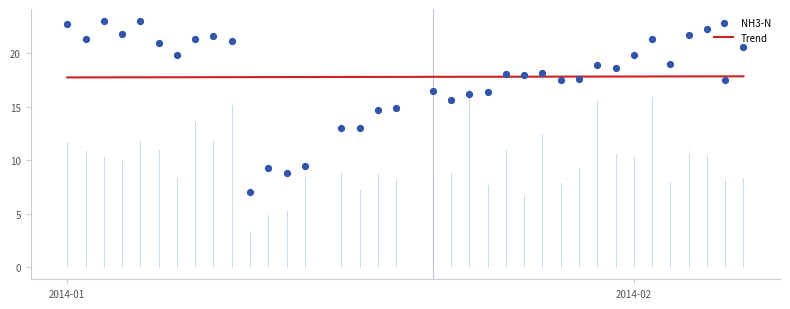

What is the change in value from 2014-01-22 to 2014-02-01?

+4.2